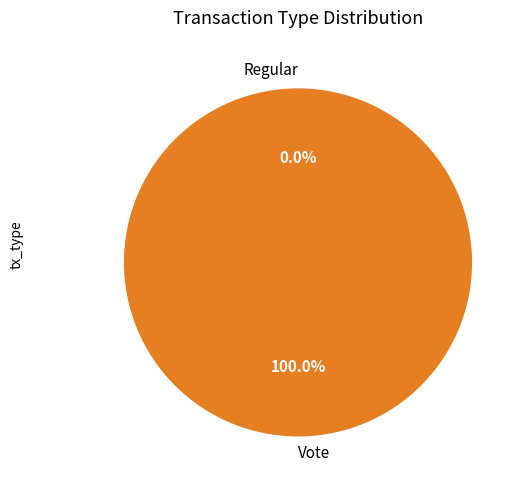

To the nearest percent, what portion does Vote represent?

100%